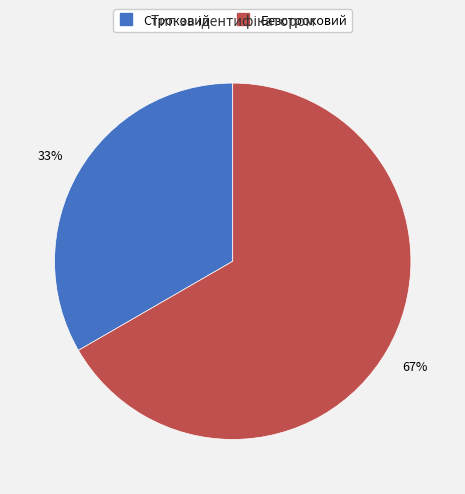

To the nearest percent, what is the combined percentage of Безстроковий and Строковий?

100%